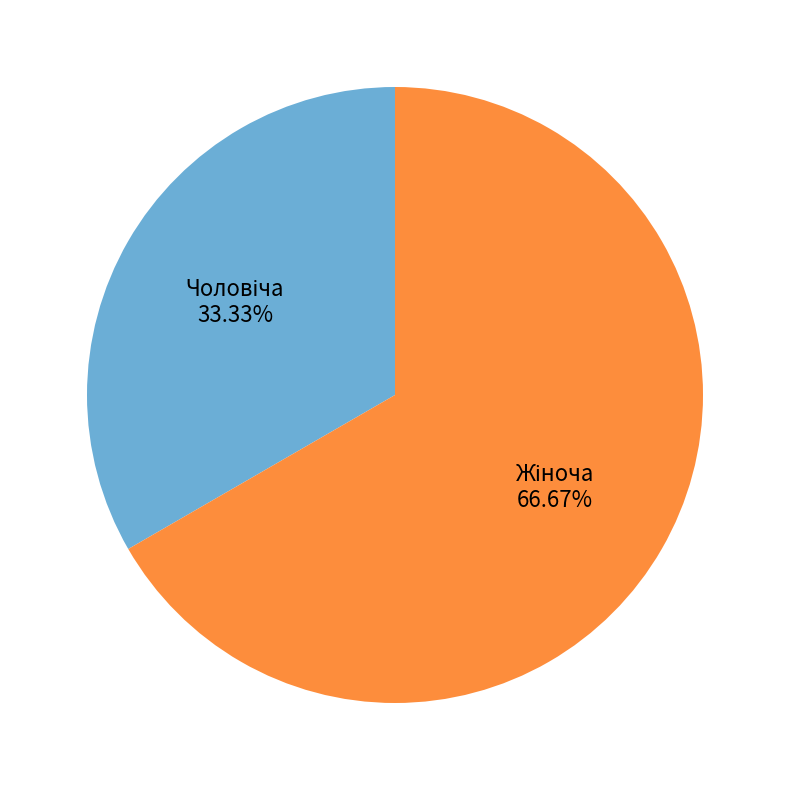

Is there a majority slice in this chart?

Yes